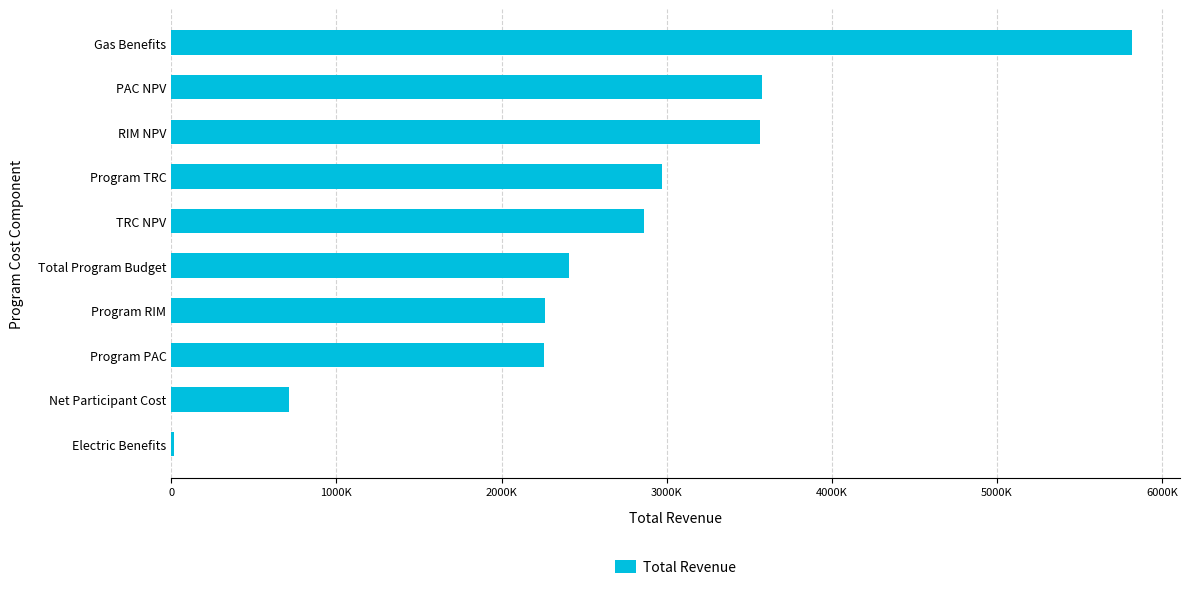

Count the number of values greater than 2861843.

5